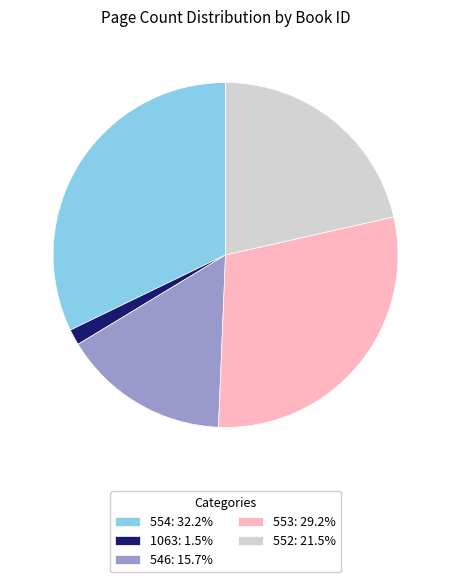

Rank the categories by value from highest to lowest.

554, 553, 552, 546, 1063